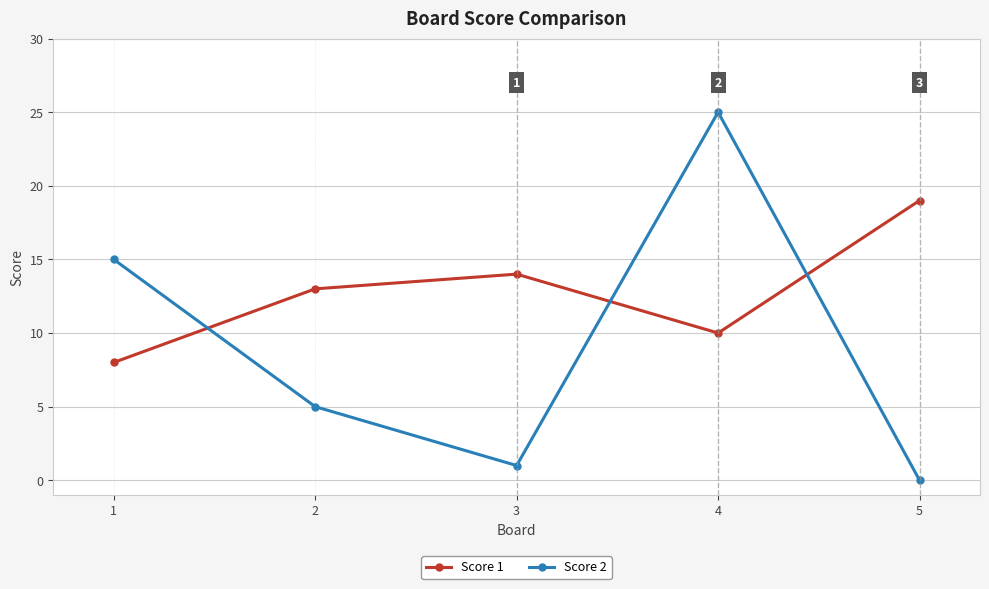

Reading left to right, extract all data points from this chart.

Score 1: 8	13	14	10	19
Score 2: 15	5	1	25	0